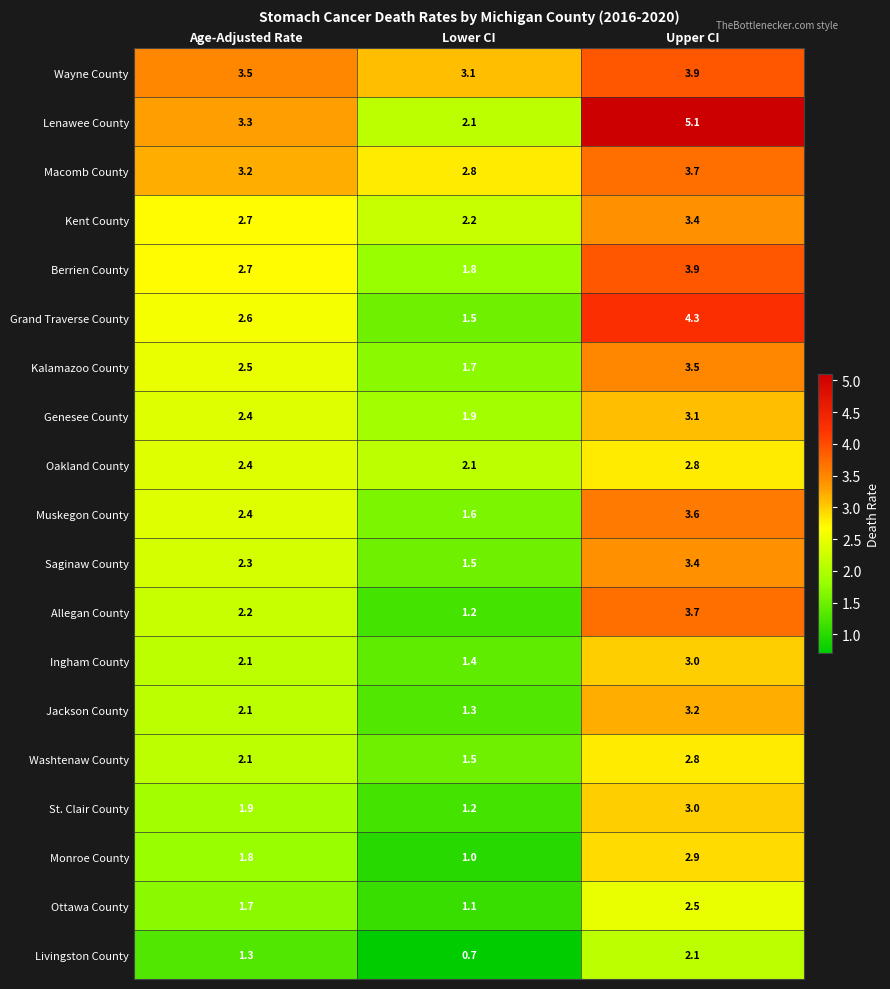

What is the approximate value of Genesee County at Age-Adjusted Rate?

2.4